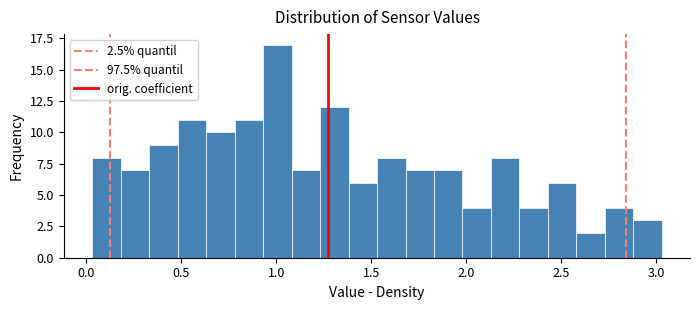

Around what value on the x-axis is the tallest bar? Give the approximate position of its centre, as read against the axis.

1.00